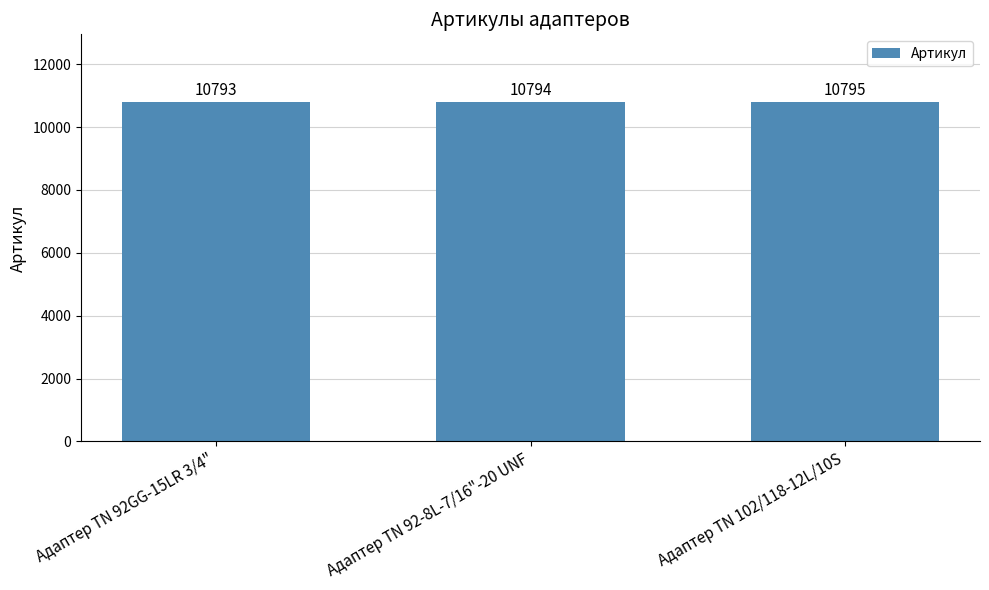

What is the value of the 3rd bar from the left?

10795